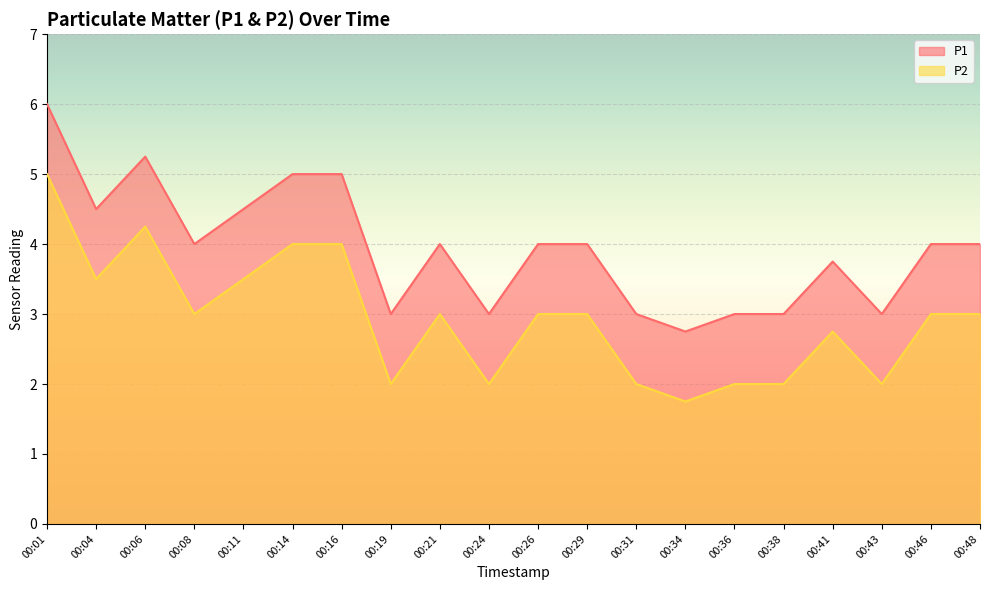

Read the P2 value at 00:16.

4.0